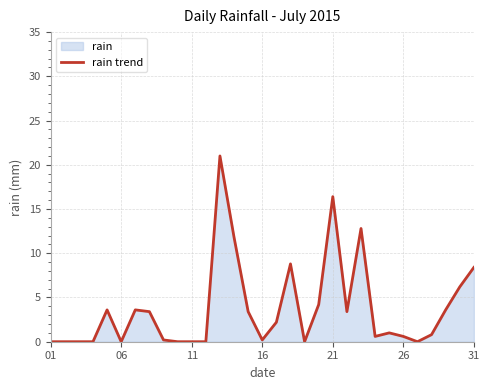

How many lines are shown in the chart?

1